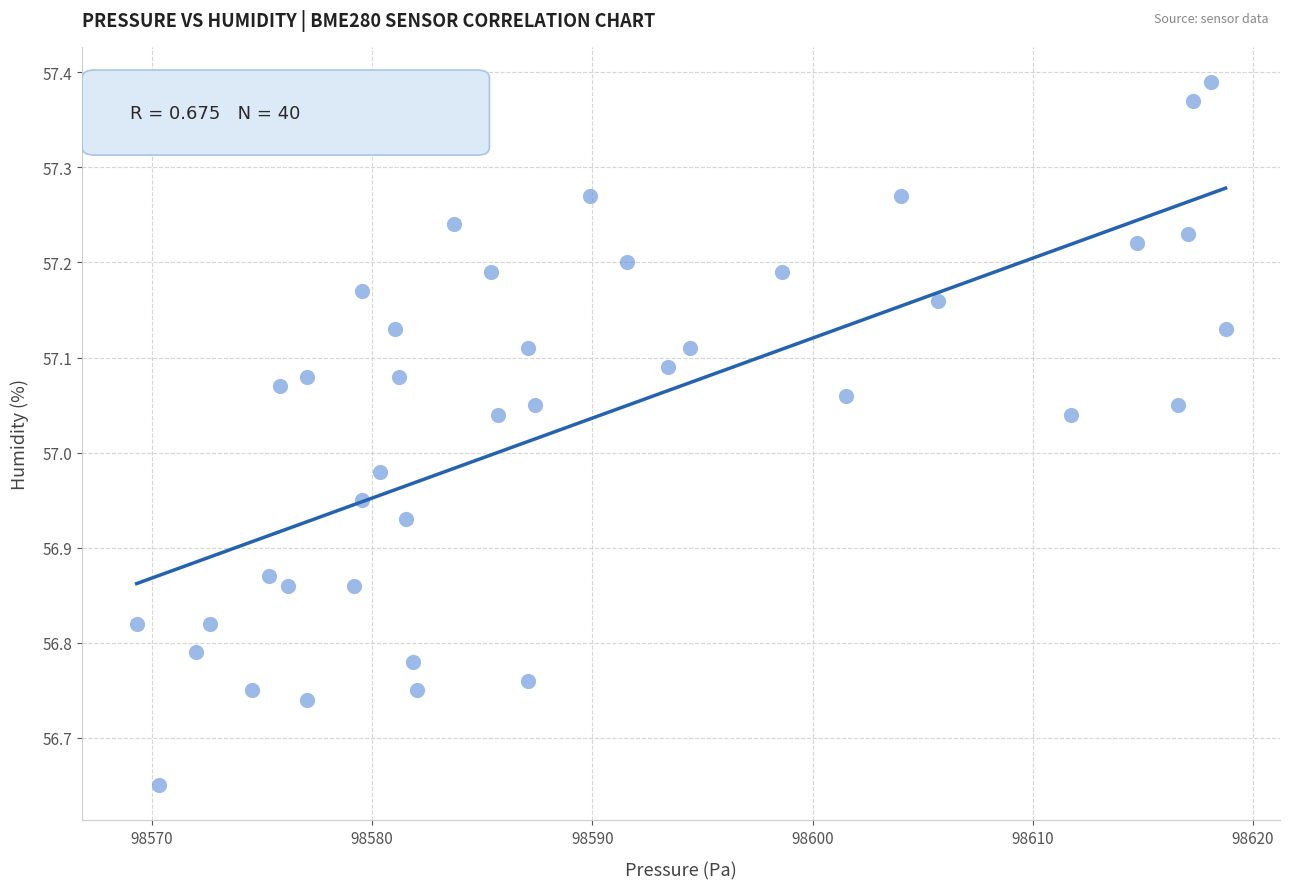

What is the range of Y values (max minus min)?

0.7